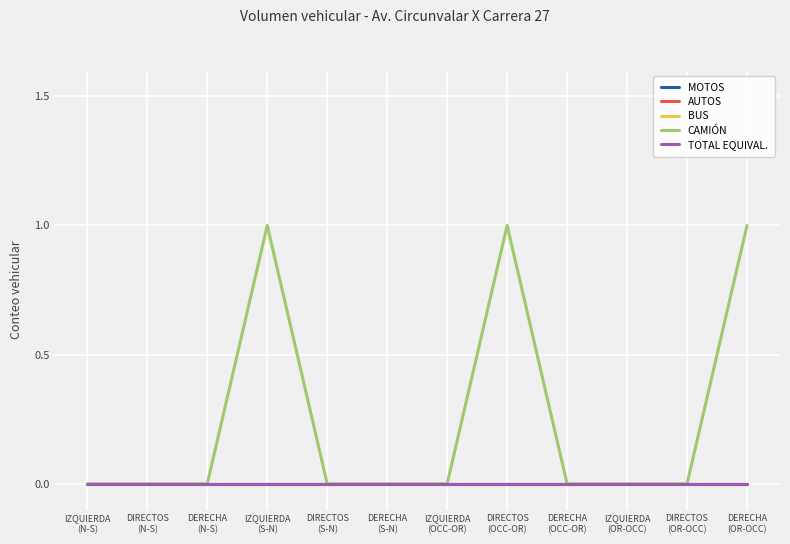

Reading right to left, list all the values displayed in this chart.

MOTOS: DERECHA
(OR-OCC)=0	DIRECTOS
(OR-OCC)=0	IZQUIERDA
(OR-OCC)=0	DERECHA
(OCC-OR)=0	DIRECTOS
(OCC-OR)=0	IZQUIERDA
(OCC-OR)=0	DERECHA
(S-N)=0	DIRECTOS
(S-N)=0	IZQUIERDA
(S-N)=0	DERECHA
(N-S)=0	DIRECTOS
(N-S)=0	IZQUIERDA
(N-S)=0
AUTOS: DERECHA
(OR-OCC)=0	DIRECTOS
(OR-OCC)=0	IZQUIERDA
(OR-OCC)=0	DERECHA
(OCC-OR)=0	DIRECTOS
(OCC-OR)=0	IZQUIERDA
(OCC-OR)=0	DERECHA
(S-N)=0	DIRECTOS
(S-N)=0	IZQUIERDA
(S-N)=0	DERECHA
(N-S)=0	DIRECTOS
(N-S)=0	IZQUIERDA
(N-S)=0
BUS: DERECHA
(OR-OCC)=0	DIRECTOS
(OR-OCC)=0	IZQUIERDA
(OR-OCC)=0	DERECHA
(OCC-OR)=0	DIRECTOS
(OCC-OR)=0	IZQUIERDA
(OCC-OR)=0	DERECHA
(S-N)=0	DIRECTOS
(S-N)=0	IZQUIERDA
(S-N)=0	DERECHA
(N-S)=0	DIRECTOS
(N-S)=0	IZQUIERDA
(N-S)=0
CAMIÓN: DERECHA
(OR-OCC)=1	DIRECTOS
(OR-OCC)=0	IZQUIERDA
(OR-OCC)=0	DERECHA
(OCC-OR)=0	DIRECTOS
(OCC-OR)=1	IZQUIERDA
(OCC-OR)=0	DERECHA
(S-N)=0	DIRECTOS
(S-N)=0	IZQUIERDA
(S-N)=1	DERECHA
(N-S)=0	DIRECTOS
(N-S)=0	IZQUIERDA
(N-S)=0
TOTAL EQUIVAL.: DERECHA
(OR-OCC)=0	DIRECTOS
(OR-OCC)=0	IZQUIERDA
(OR-OCC)=0	DERECHA
(OCC-OR)=0	DIRECTOS
(OCC-OR)=0	IZQUIERDA
(OCC-OR)=0	DERECHA
(S-N)=0	DIRECTOS
(S-N)=0	IZQUIERDA
(S-N)=0	DERECHA
(N-S)=0	DIRECTOS
(N-S)=0	IZQUIERDA
(N-S)=0